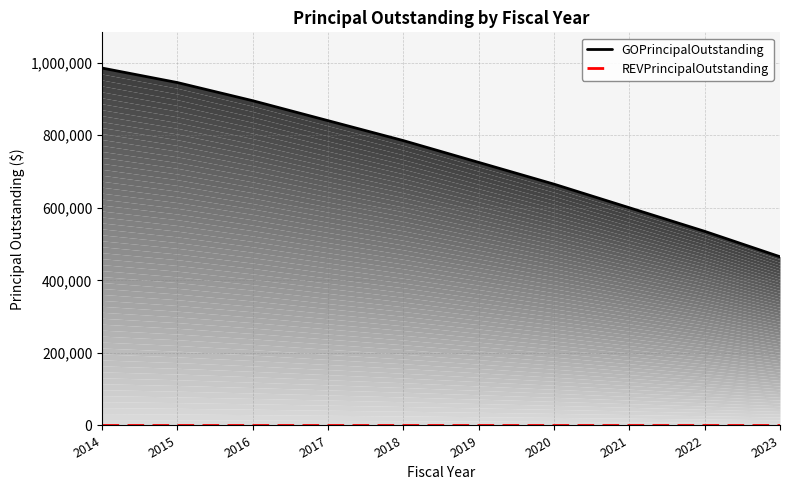

What is the maximum value shown in the chart?

985000